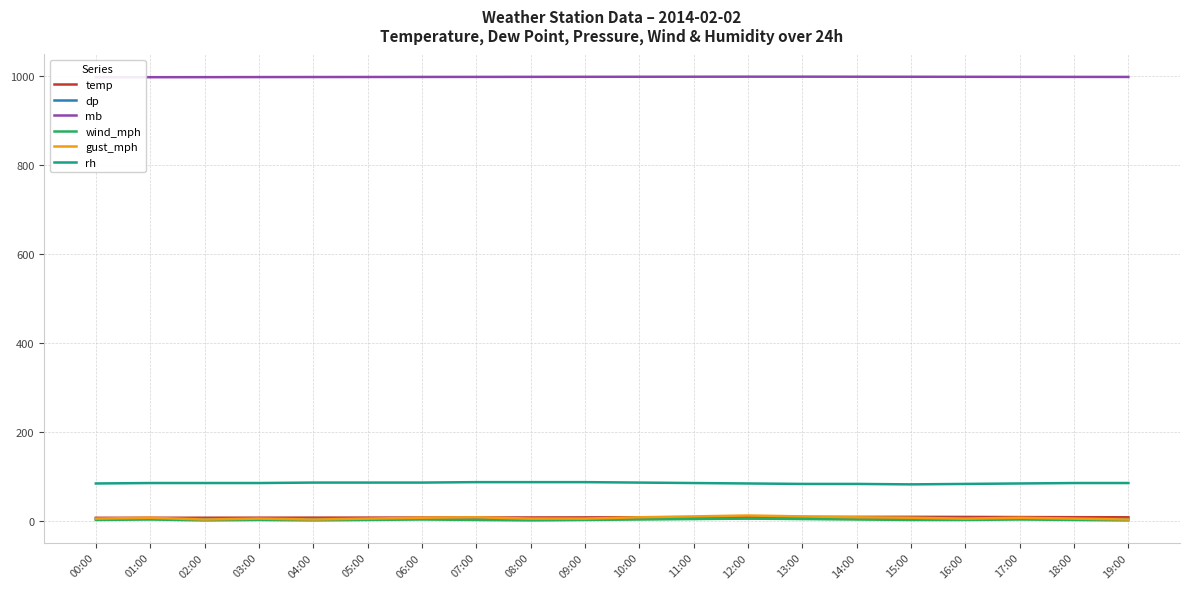

What is the value of the gust_mph point at the 17th from the left?

5.0